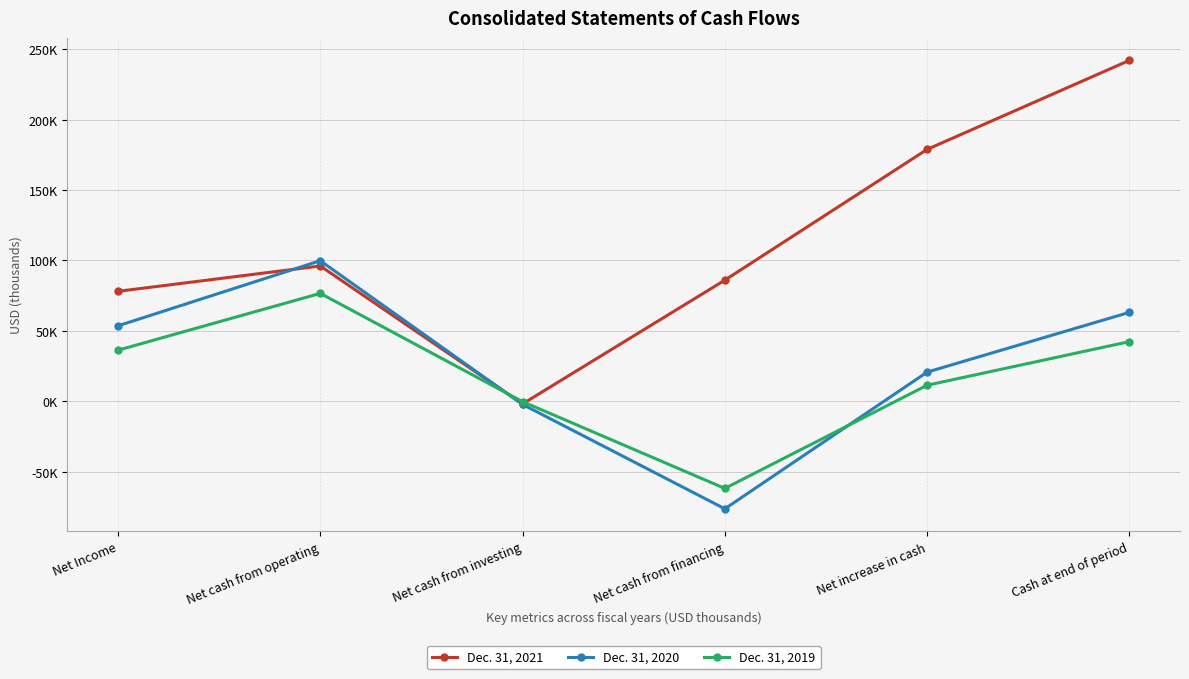

At which label is Dec. 31, 2021 closest to 120127?

Net cash from operating